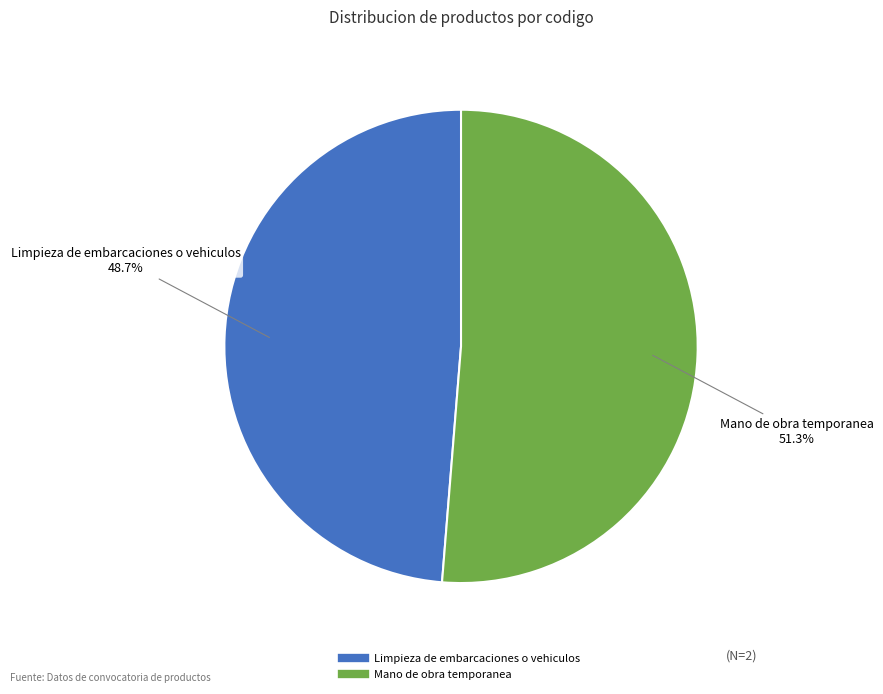

What percentage do Limpieza de embarcaciones o vehiculos and Mano de obra temporanea together represent?

100.0%